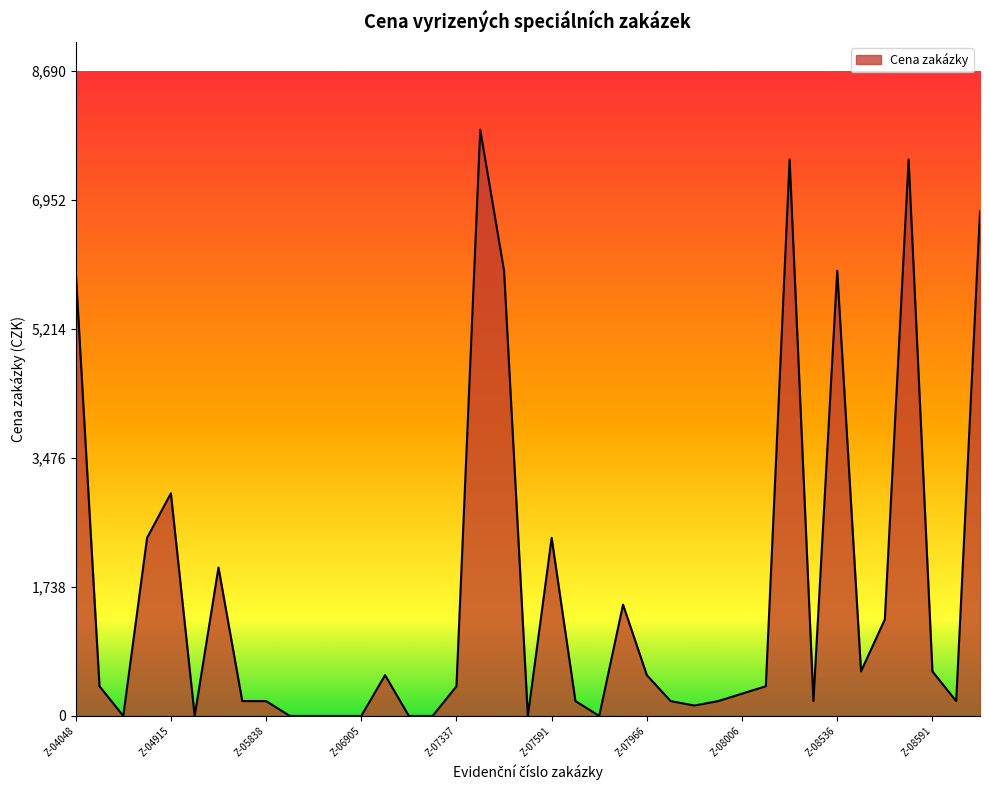

How many values are below 400?

19